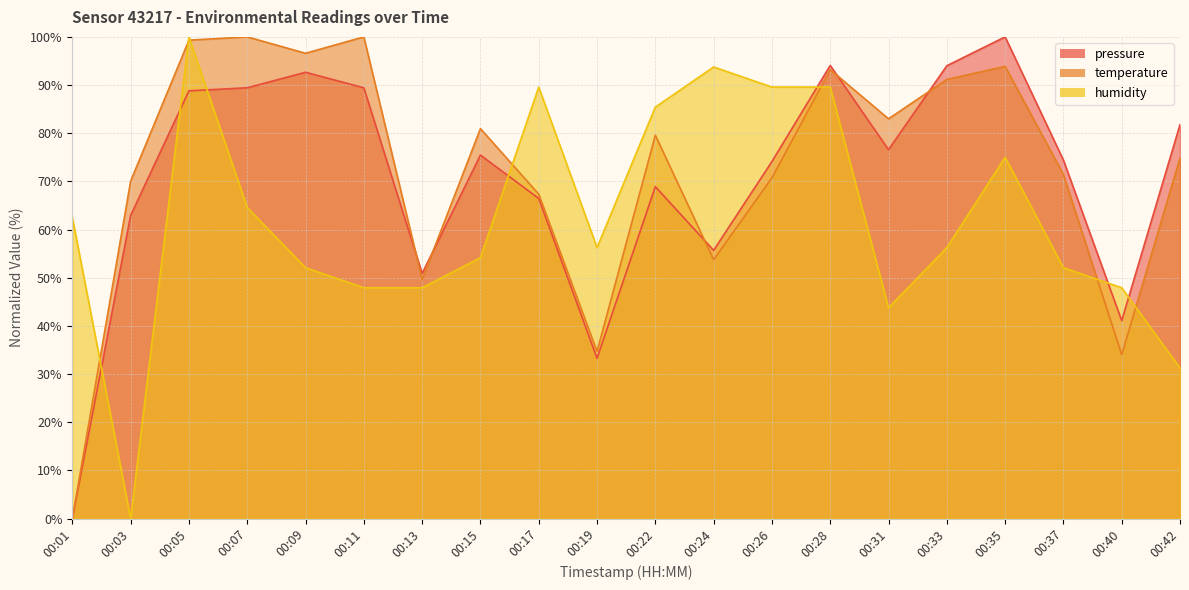

What is the value of the temperature point at the 19th from the left?

34.0